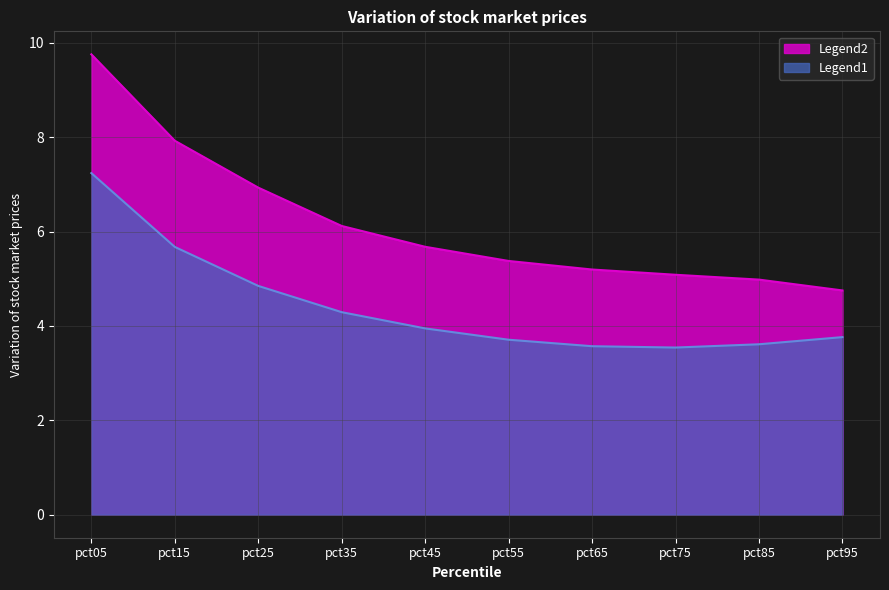

True or false: Mar has more than 2 points higher than both neighbors.

False